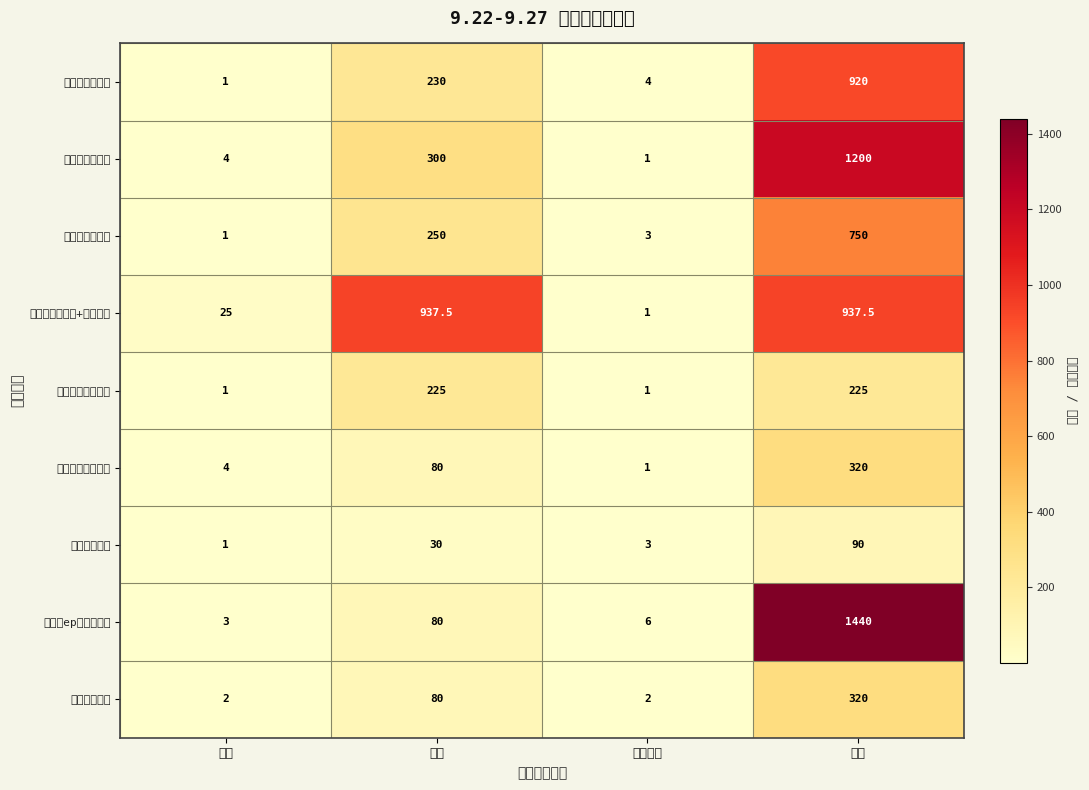

What is the total value across all series at 数量?

42.0